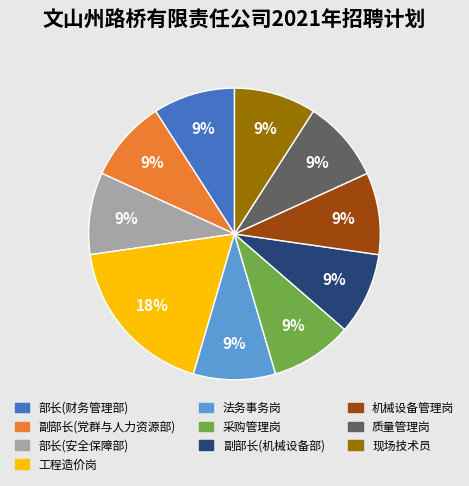

What is the ratio of the value at 副部长(党群与人力资源部) to the value at 部长(财务管理部)?

1.0